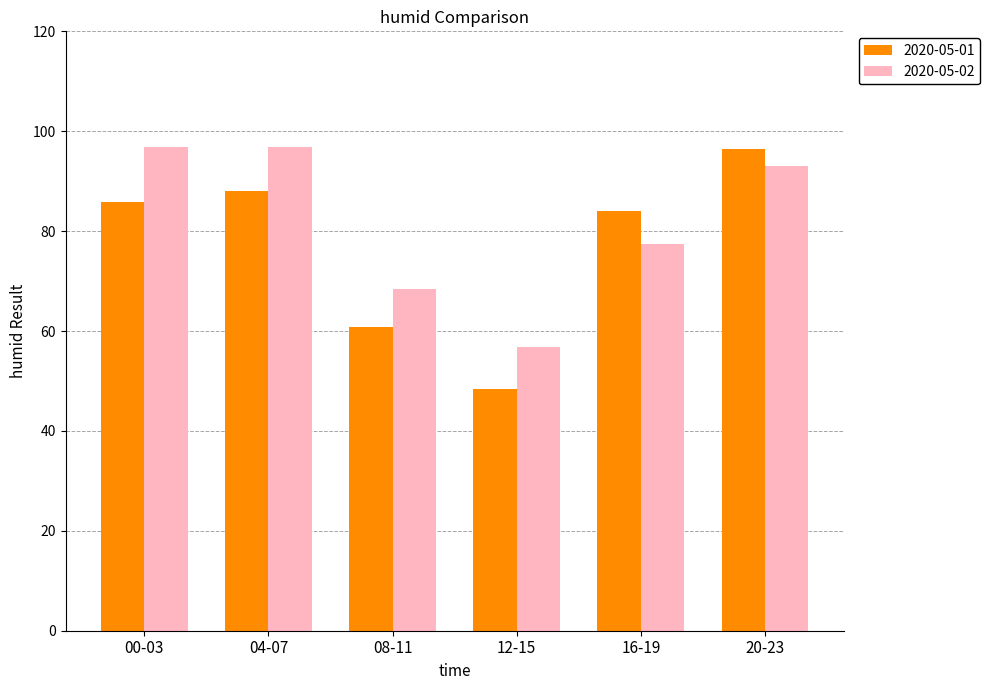

What is the difference between the maximum and minimum values in the 2020-05-01 series?

48.0